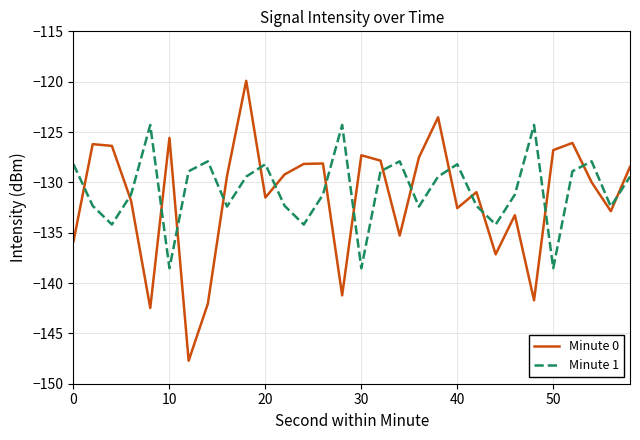

What is the maximum value for Minute 1?

-124.3